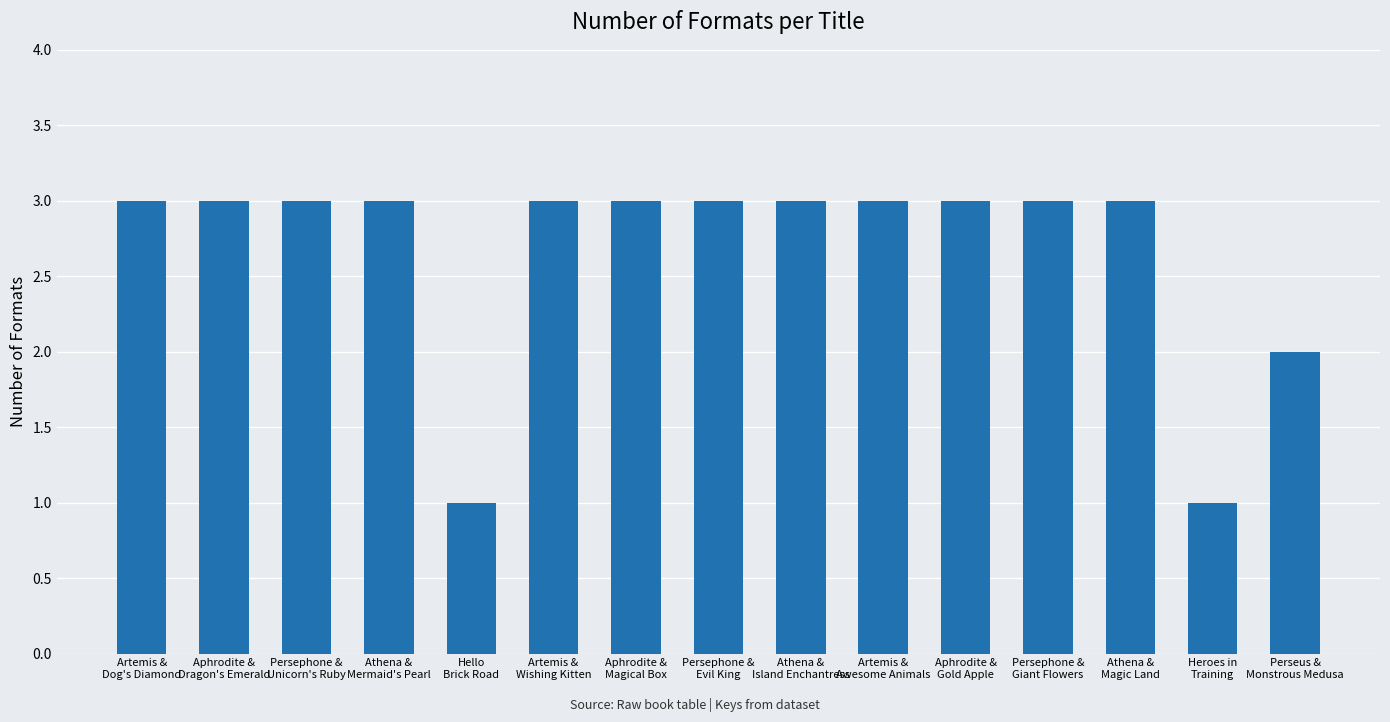

Count the values in the range 3 to 4.

12